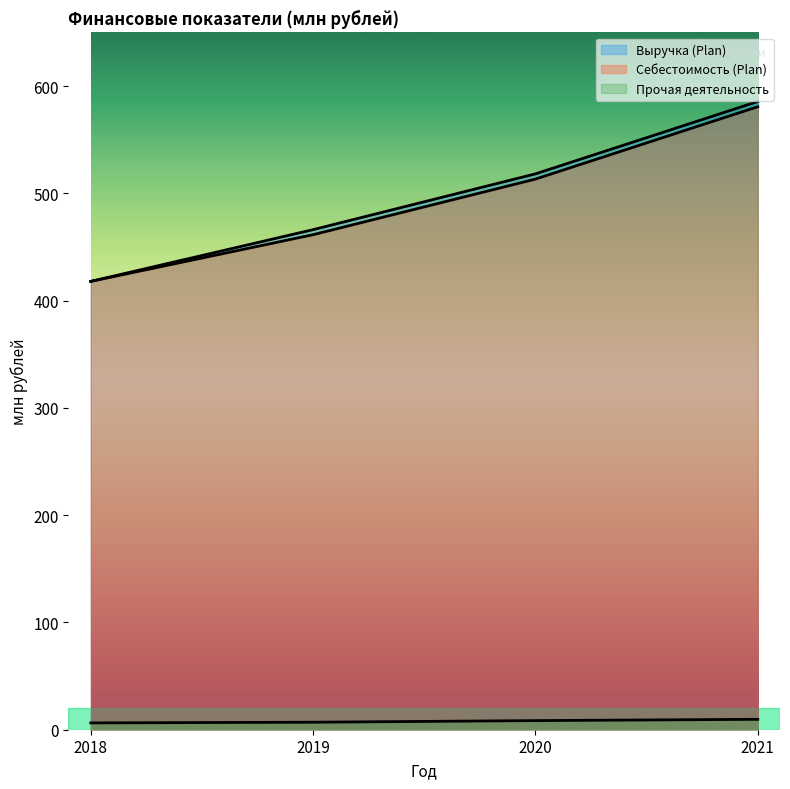

True or false: Выручка (Plan) and Себестоимость (Plan) cross at least once.

False